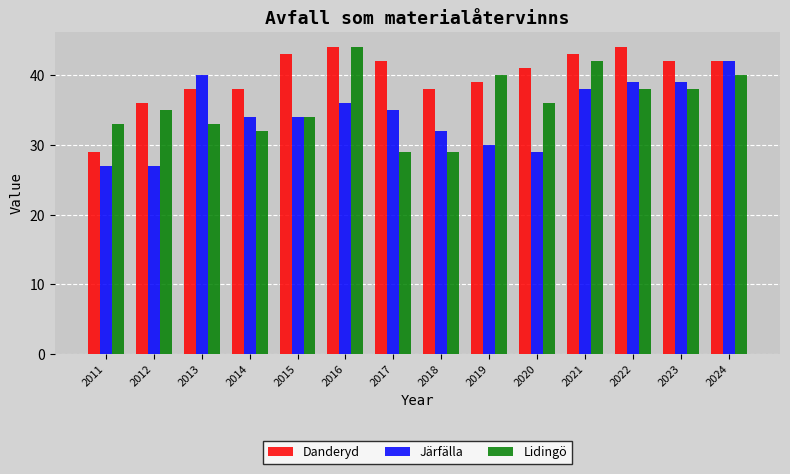

What is the total value across all series at 2020?

106